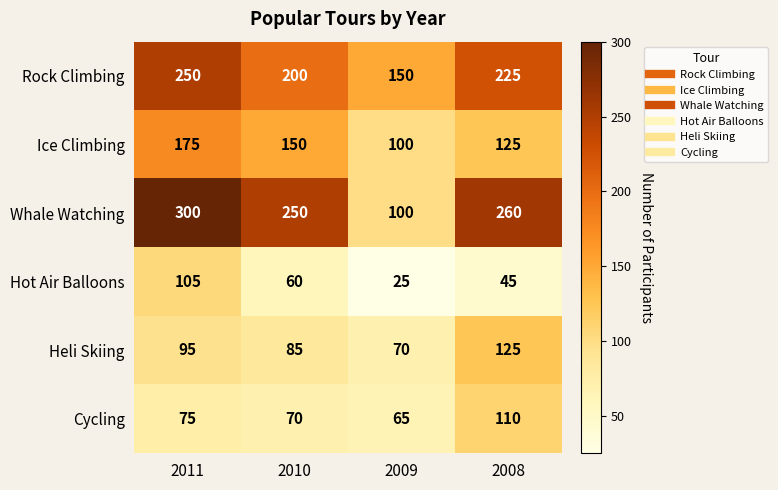

Reading left to right, transcribe all the data shown in this chart.

Rock Climbing: 2011=250	2010=200	2009=150	2008=225
Ice Climbing: 2011=175	2010=150	2009=100	2008=125
Whale Watching: 2011=300	2010=250	2009=100	2008=260
Hot Air Balloons: 2011=105	2010=60	2009=25	2008=45
Heli Skiing: 2011=95	2010=85	2009=70	2008=125
Cycling: 2011=75	2010=70	2009=65	2008=110